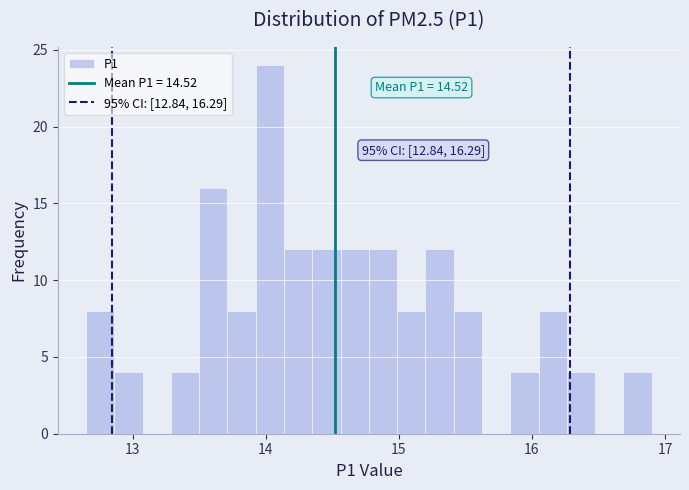

Read against the x-axis, roughly where is the centre of the tallest bar?

14.0